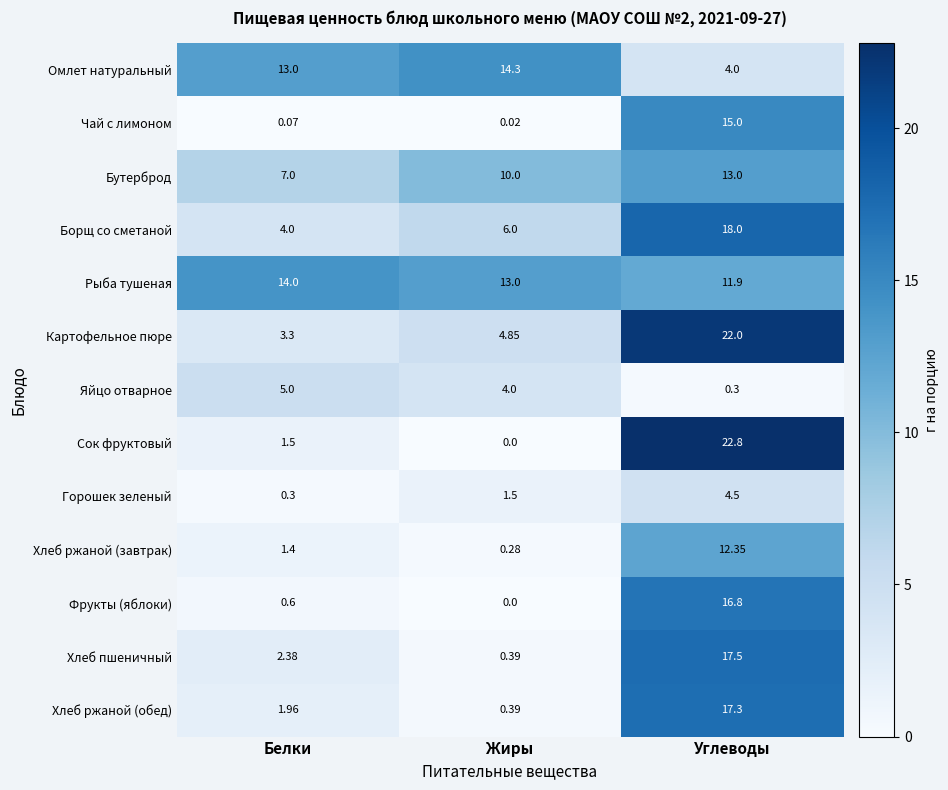

Which series has the widest spread of values?

Сок фруктовый